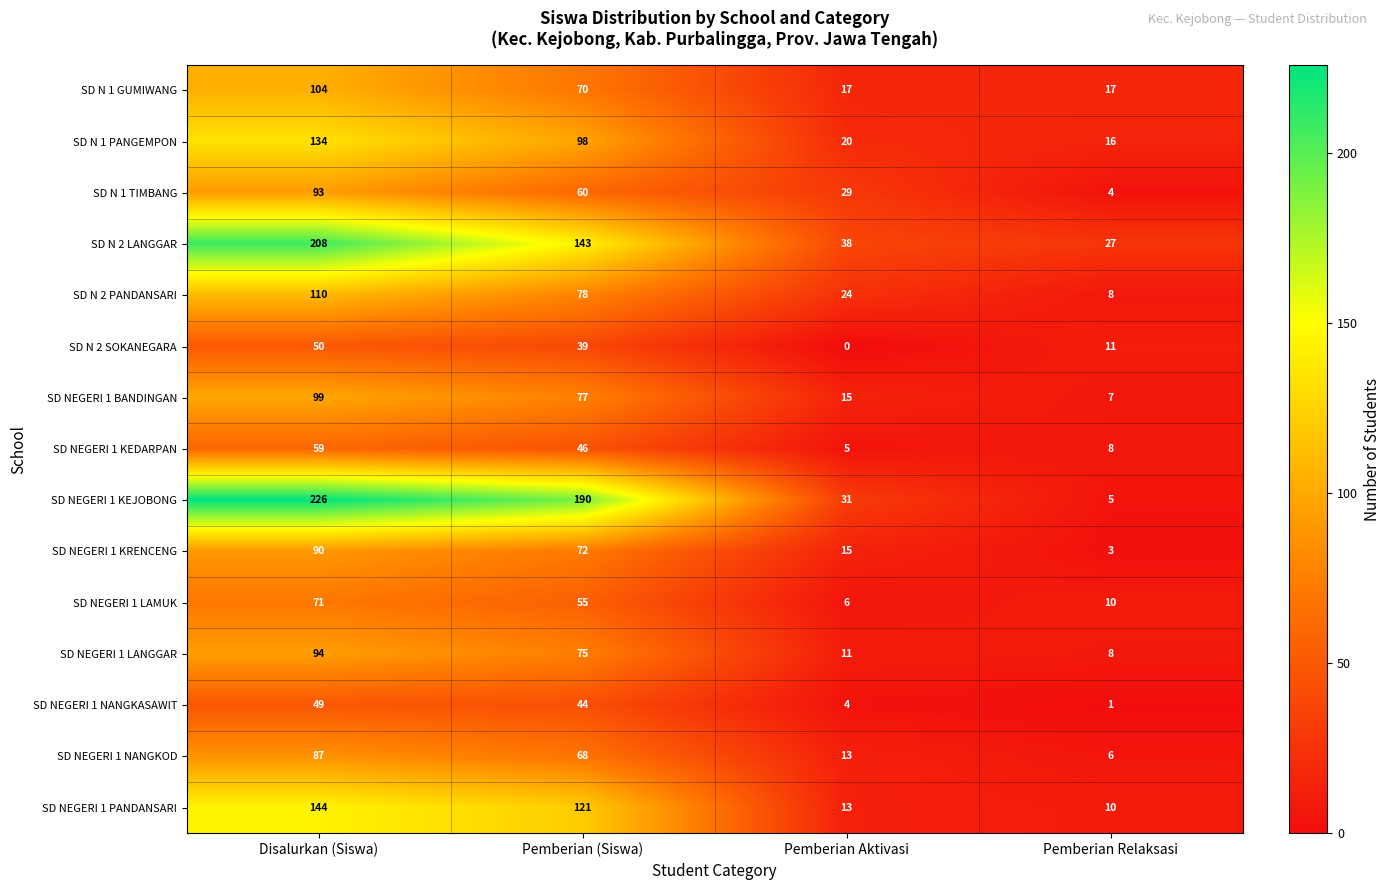

The value of SD NEGERI 1 LANGGAR at Disalurkan (Siswa) is 94. True or false?

True